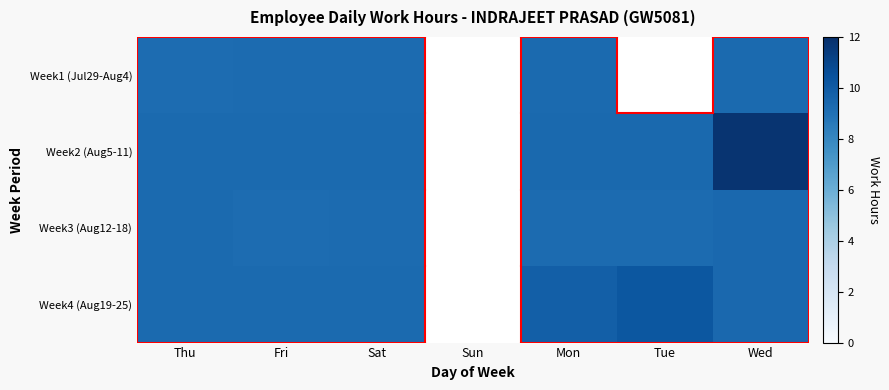

How many distinct data groups are displayed?

4